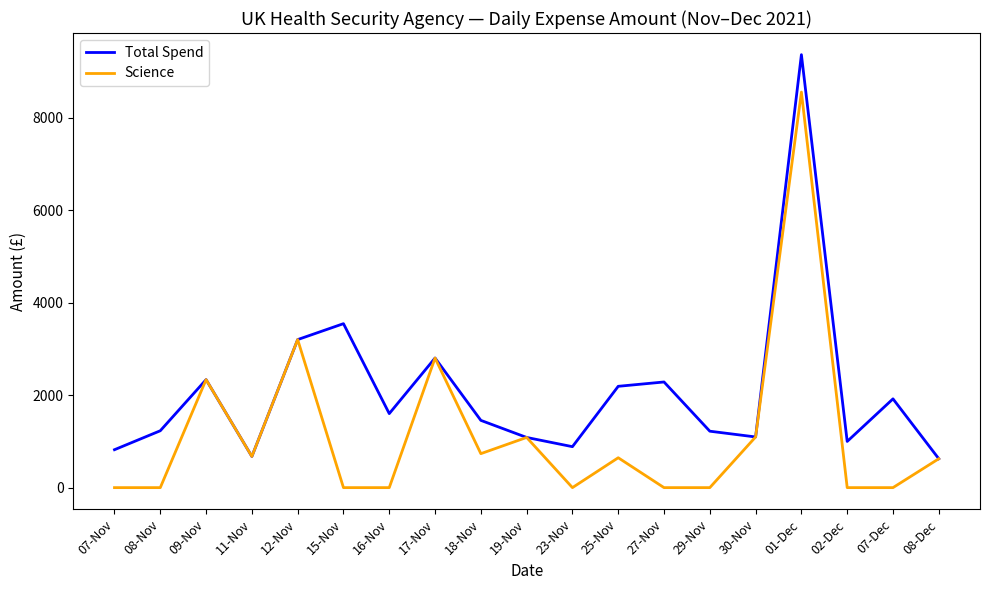

Rank the series at 02-Dec from highest to lowest value.

Total Spend, Science